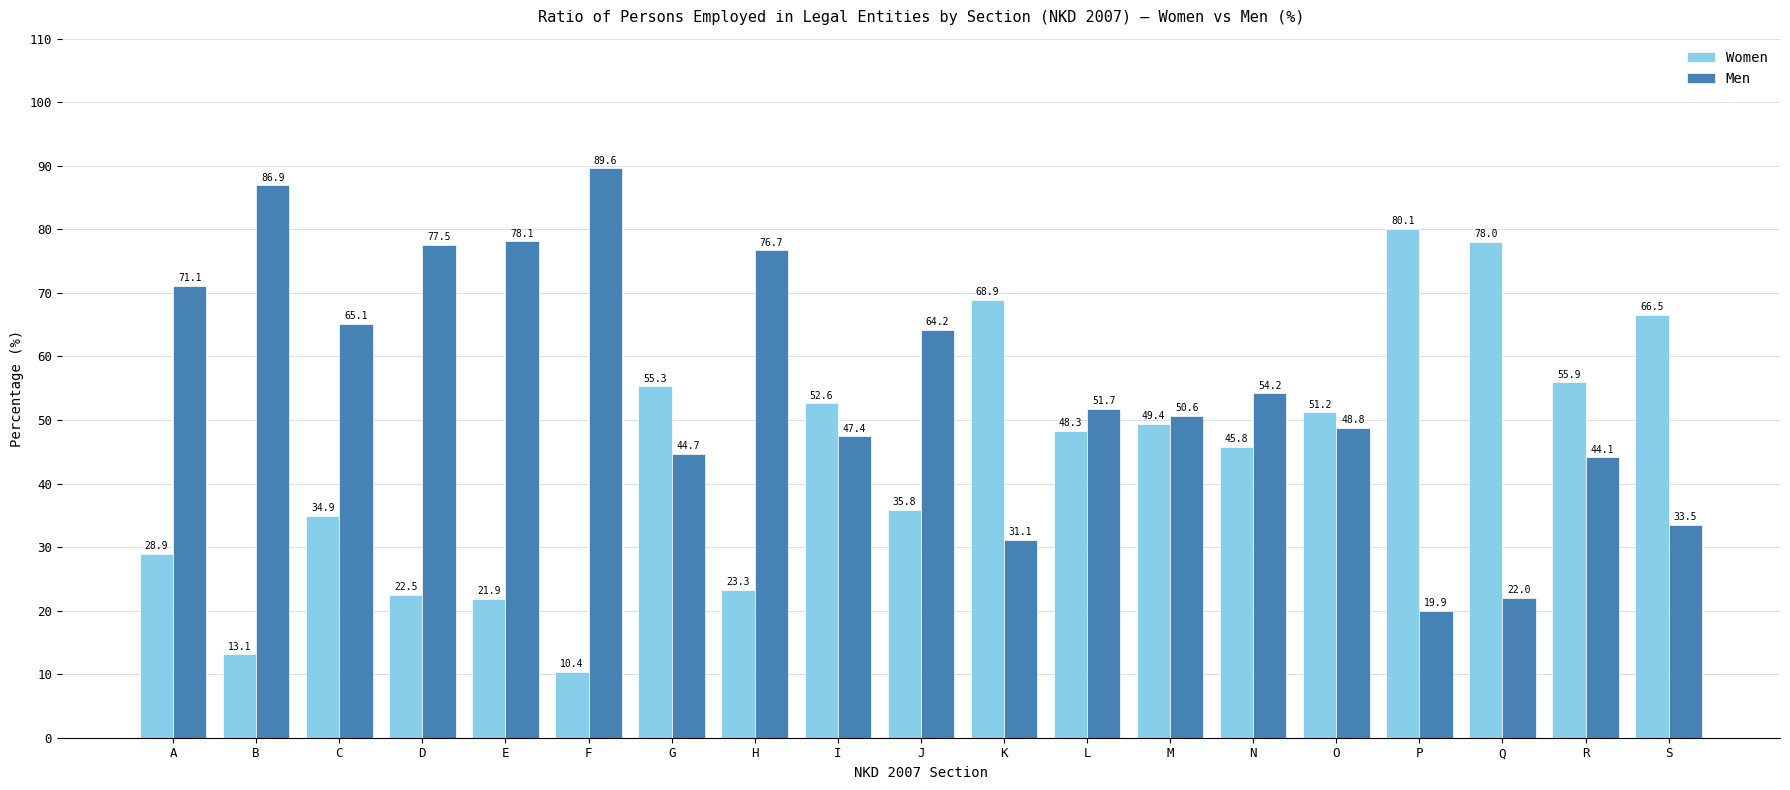

Reading left to right, extract all data points from this chart.

Women: 28.9	13.1	34.9	22.5	21.9	10.4	55.3	23.3	52.6	35.8	68.9	48.3	49.4	45.8	51.2	80.1	78.0	55.9	66.5
Men: 71.1	86.9	65.1	77.5	78.1	89.6	44.7	76.7	47.4	64.2	31.1	51.7	50.6	54.2	48.8	19.9	22.0	44.1	33.5